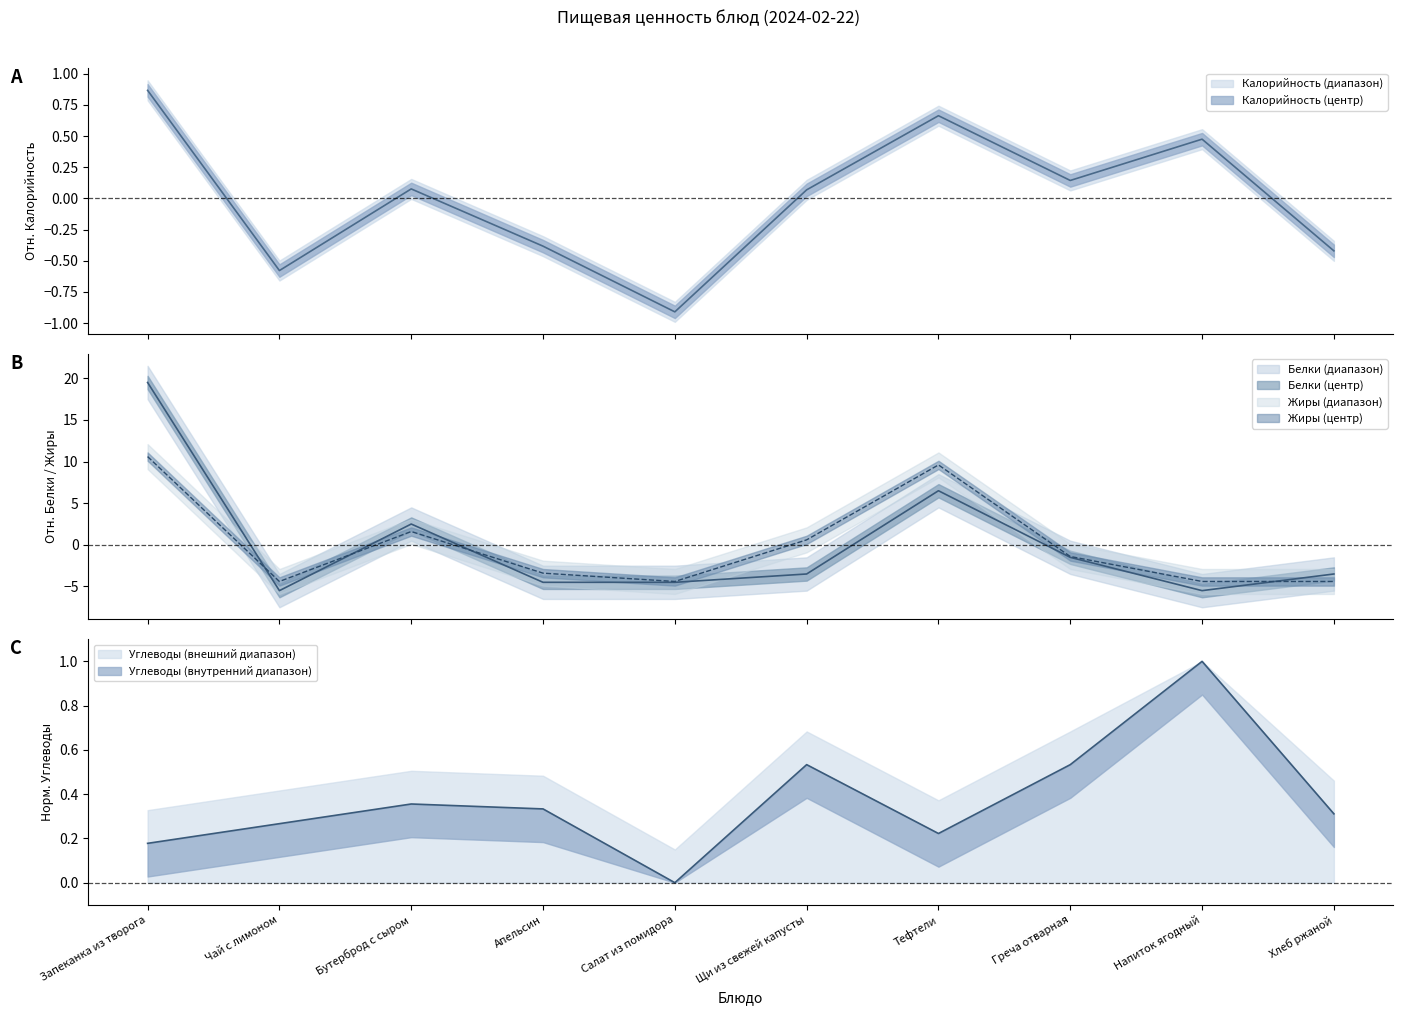

What is the label of the 8th point from the right?

Бутерброд с сыром